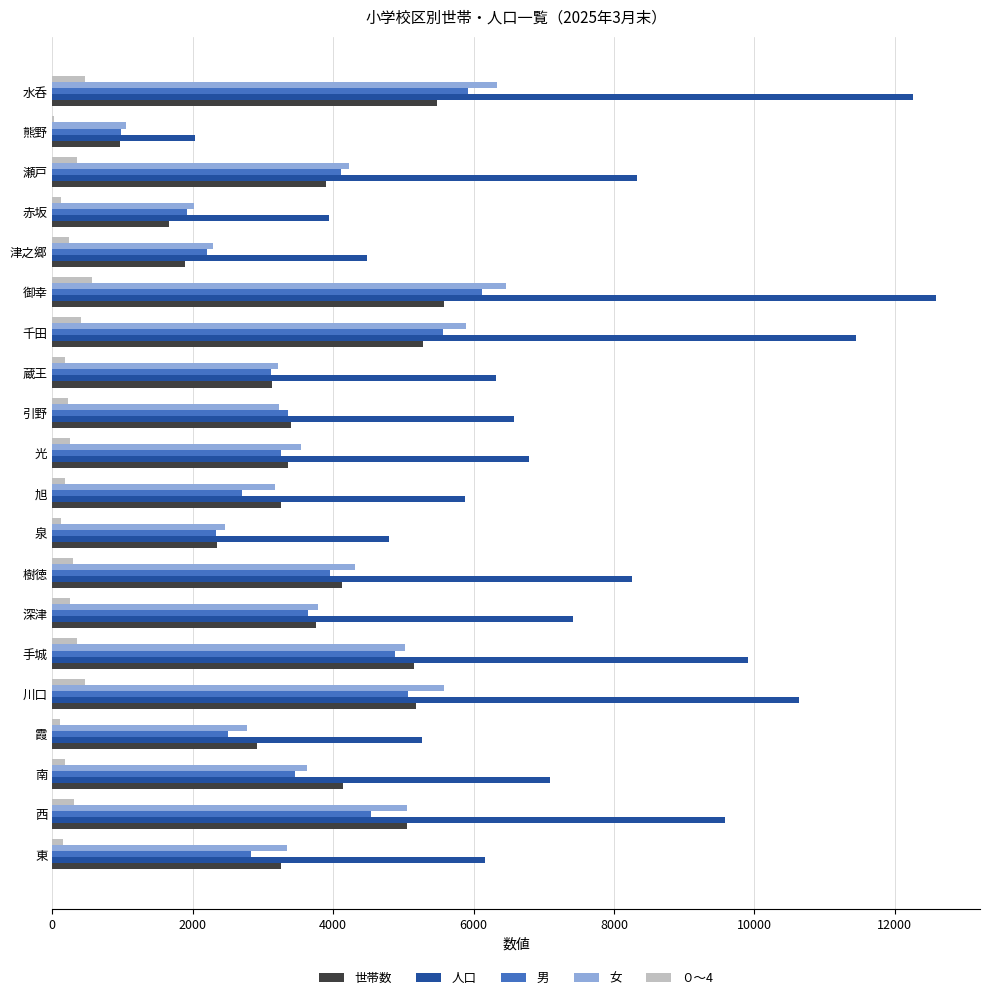

Which series changed the most between 霞 and 瀬戸?

人口